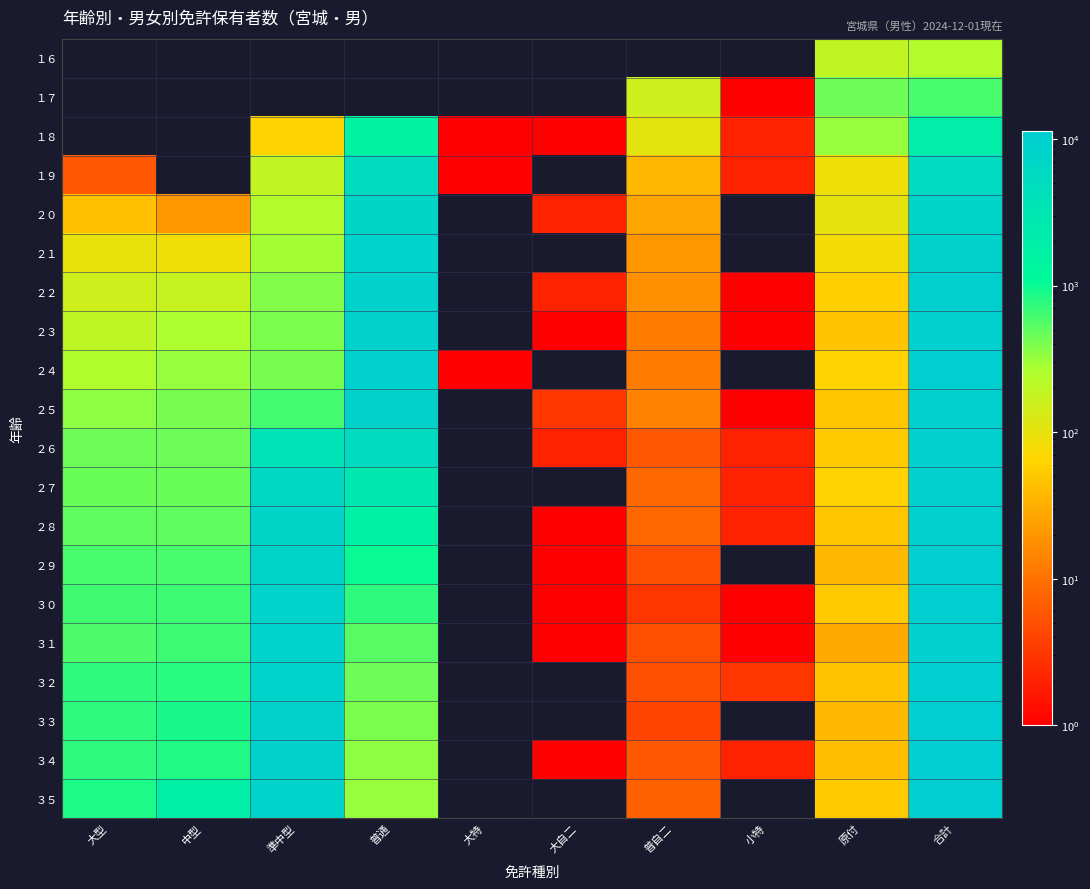

What is the spread (max minus min) of values at 原付?

419